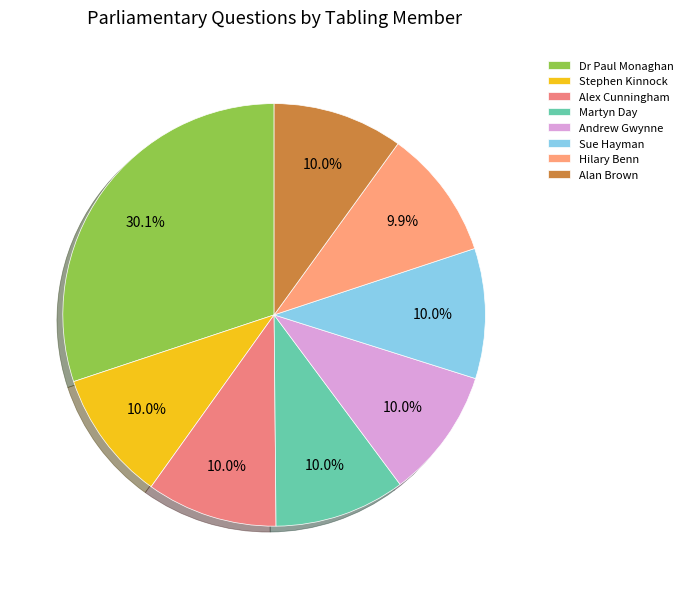

What is the total percentage of Hilary Benn and Alex Cunningham?

20.0%